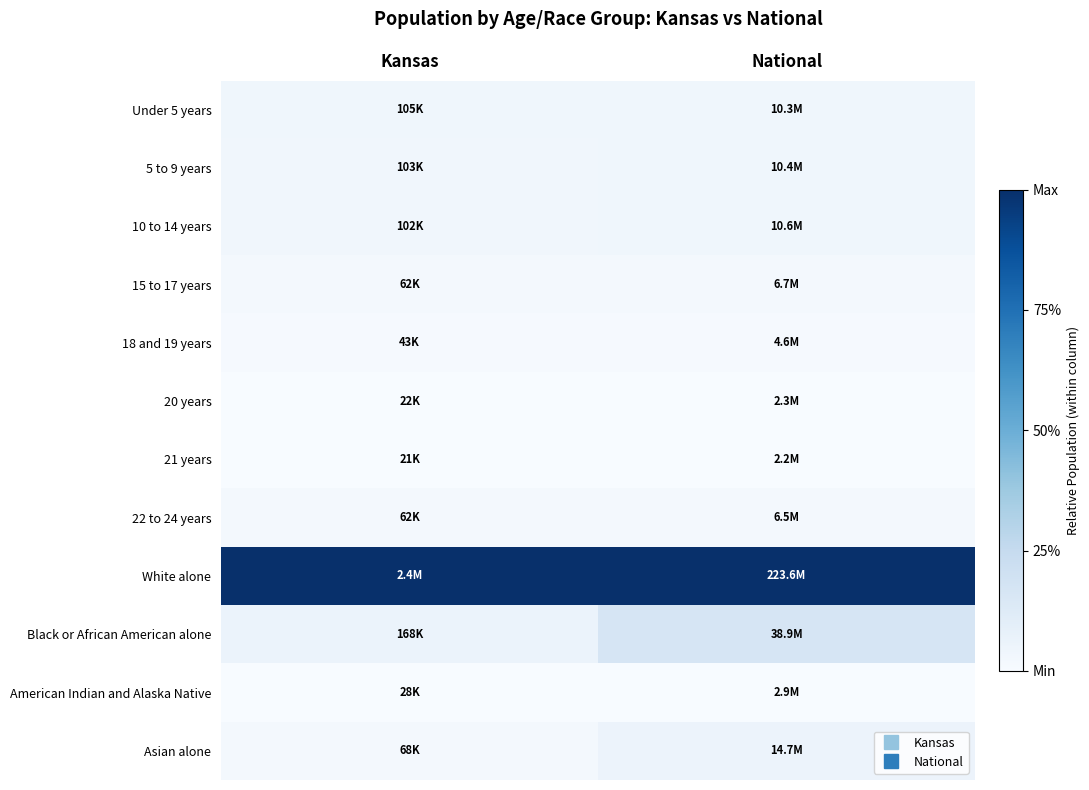

Reading left to right, extract all data points from this chart.

Under 5 years: Kansas=0.0	National=0.0
5 to 9 years: Kansas=0.0	National=0.0
10 to 14 years: Kansas=0.0	National=0.0
15 to 17 years: Kansas=0.0	National=0.0
18 and 19 years: Kansas=0.0	National=0.0
20 years: Kansas=0.0	National=0.0
21 years: Kansas=0.0	National=0.0
22 to 24 years: Kansas=0.0	National=0.0
White alone: Kansas=1.0	National=1.0
Black or African American alone: Kansas=0.1	National=0.2
American Indian and Alaska Native: Kansas=0.0	National=0.0
Asian alone: Kansas=0.0	National=0.1